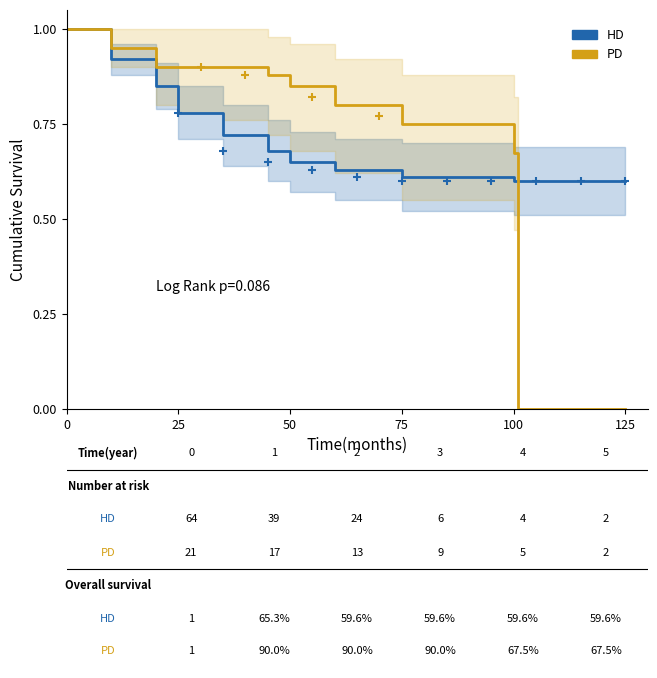

Rank the series by their average value, from highest to lowest.

HD, PD